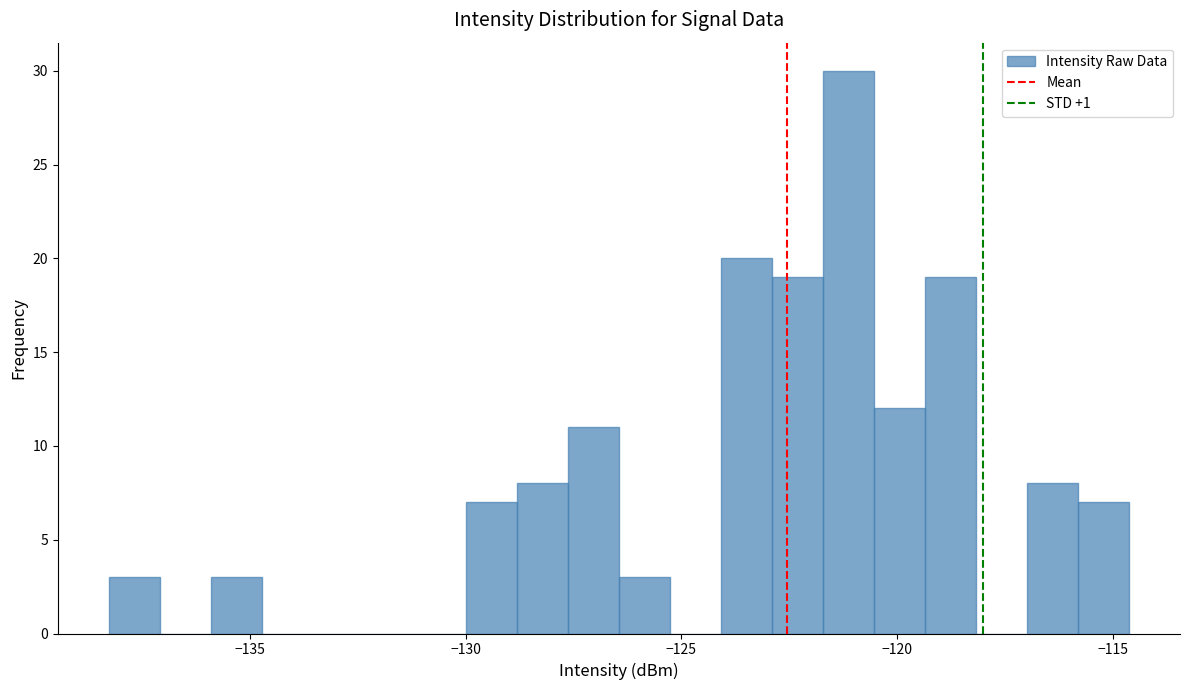

Around what value on the x-axis is the tallest bar? Give the approximate position of its centre, as read against the axis.

-121.0